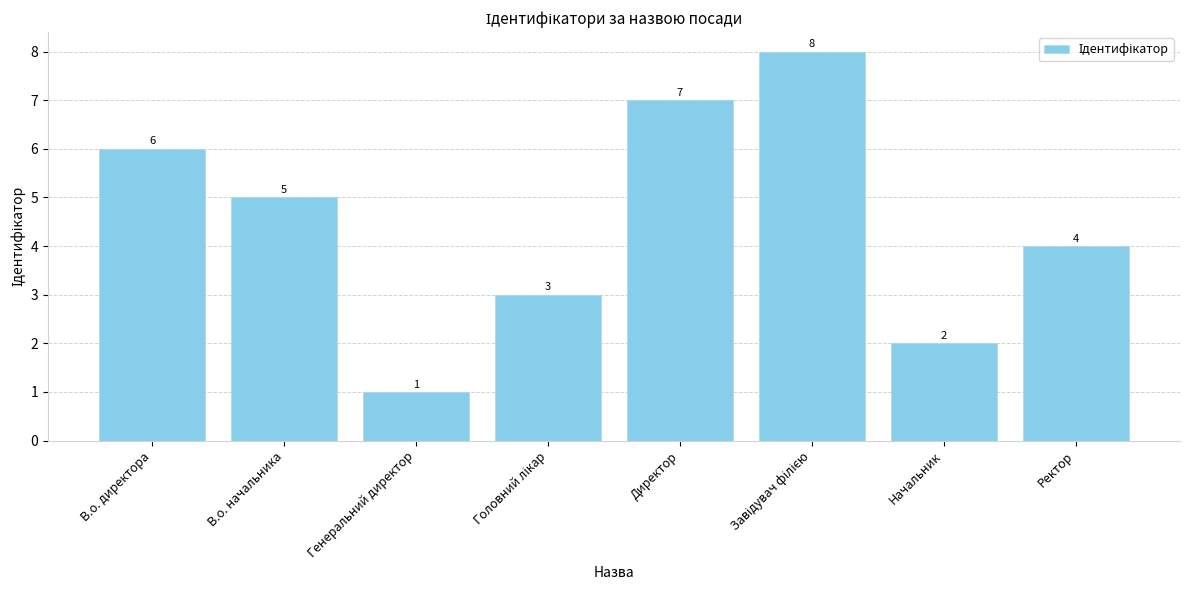

What is the label of the 8th bar from the right?

В.о. директора